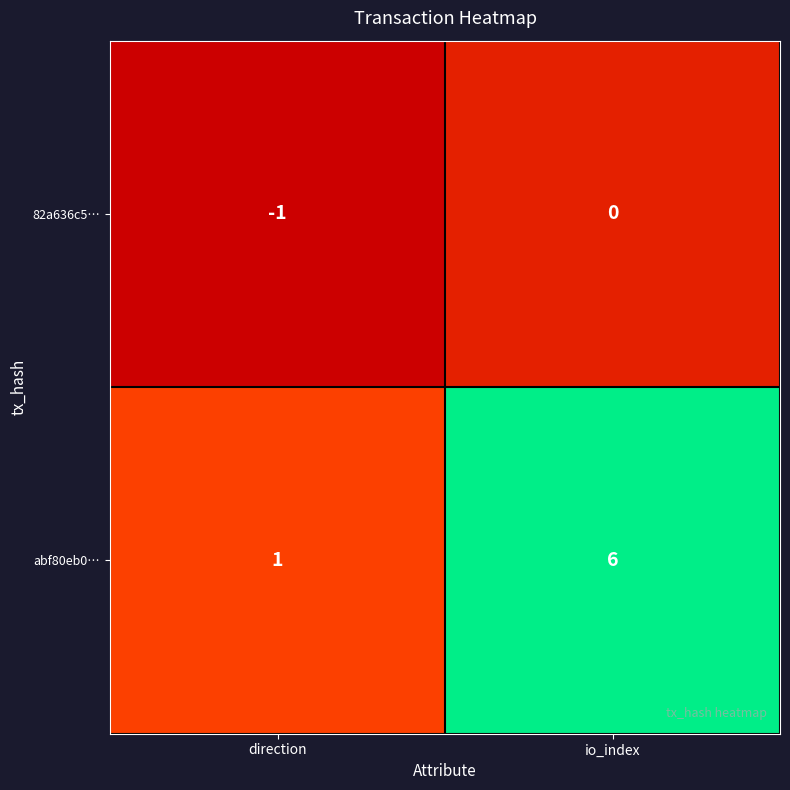

List the labels in order of abf80eb0… value, largest first.

io_index, direction